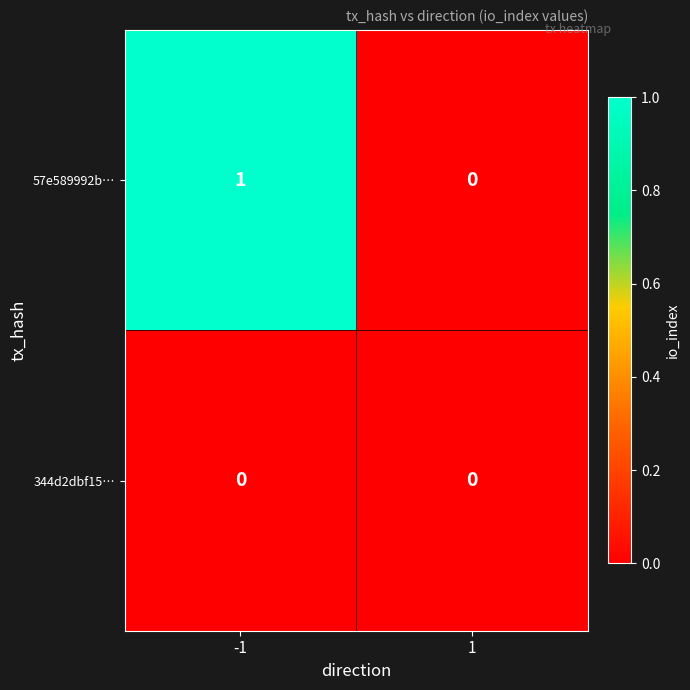

Which series has the largest total across all categories?

57e589992b…